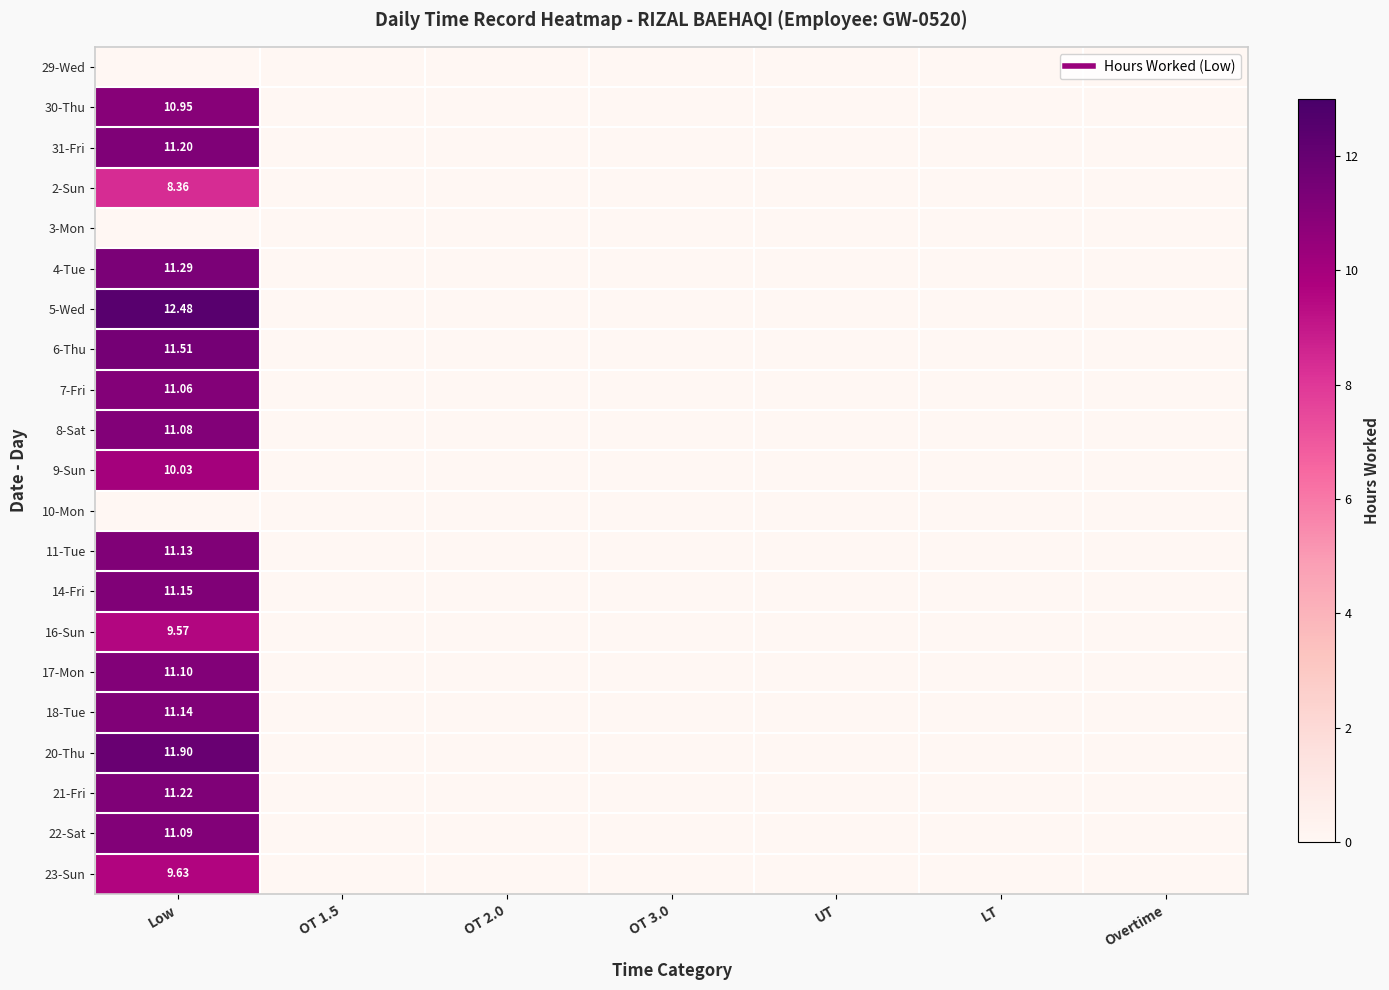

What is the difference between the highest and lowest values at Low?

12.5